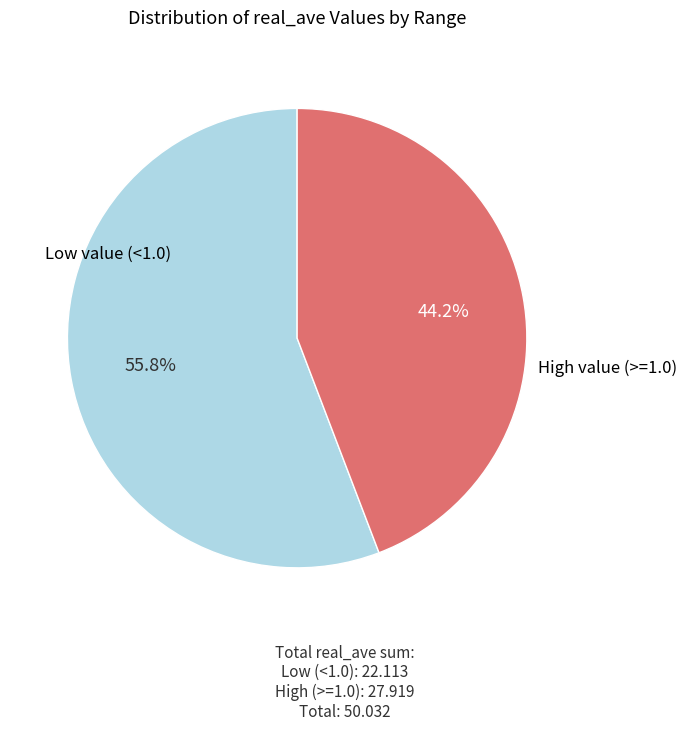

Count the number of slices in the pie.

2